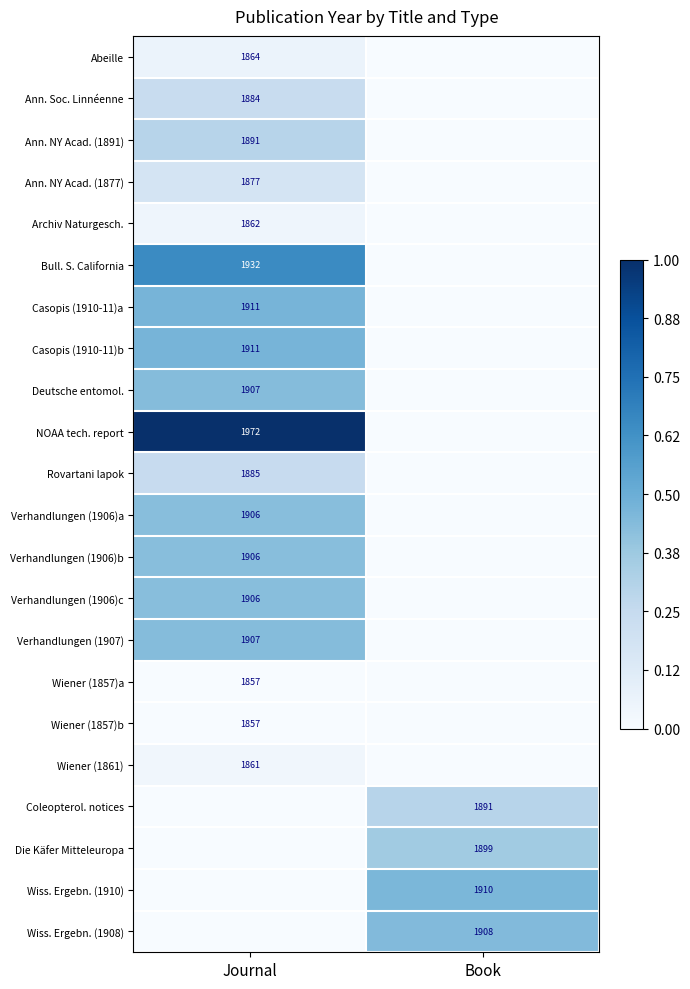

At how many categories does at least one series exceed 0?

2